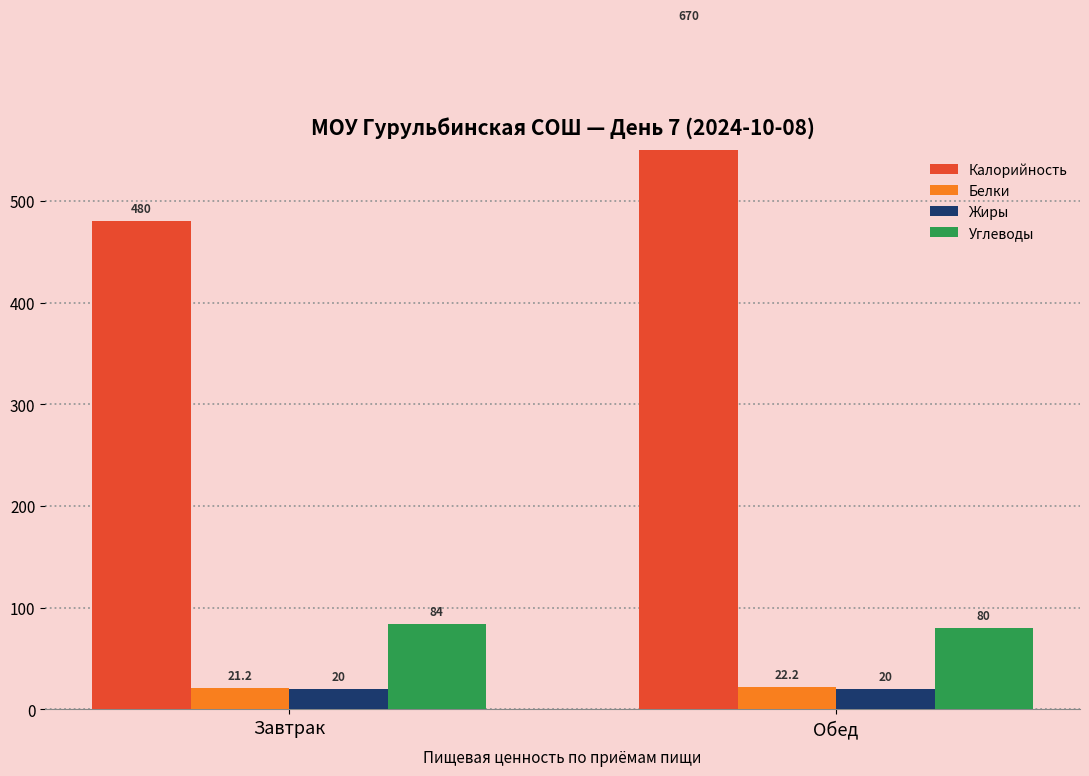

What is the difference between the maximum and minimum values in the Калорийность series?

190.0